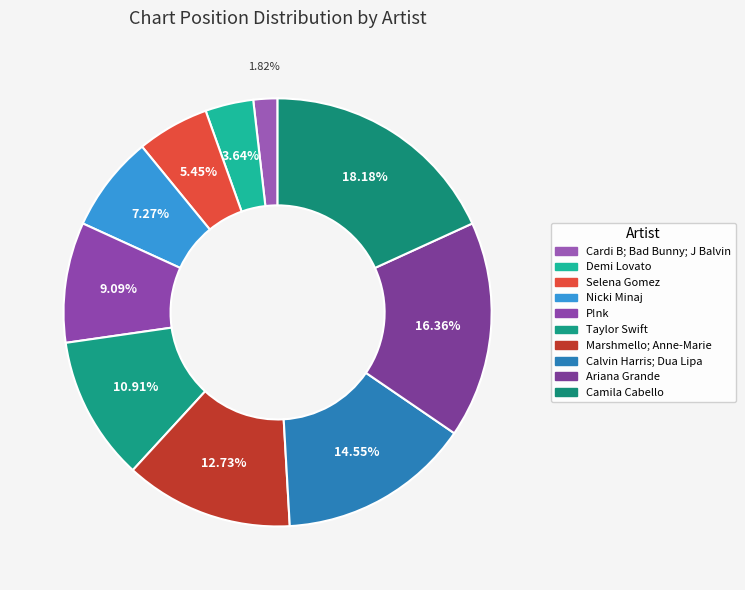

Which category has the smallest portion of the pie?

Cardi B; Bad Bunny; J Balvin